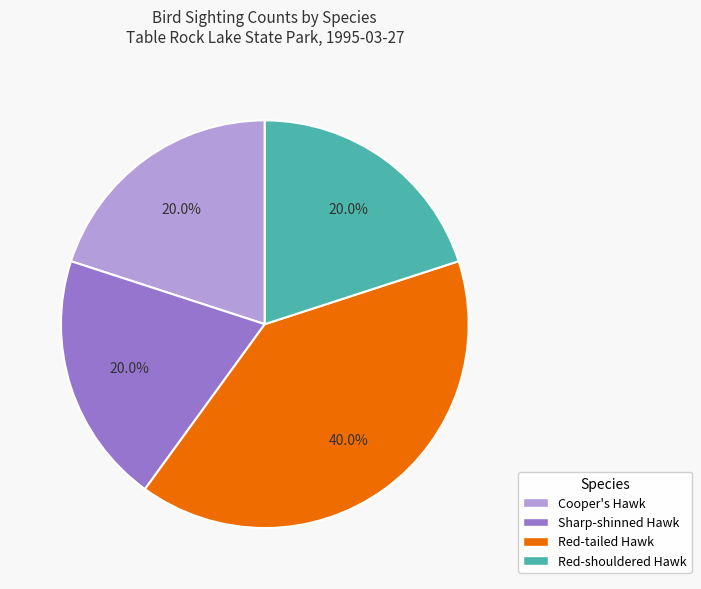

Combined, do Red-tailed Hawk and Cooper's Hawk account for over 50%?

Yes